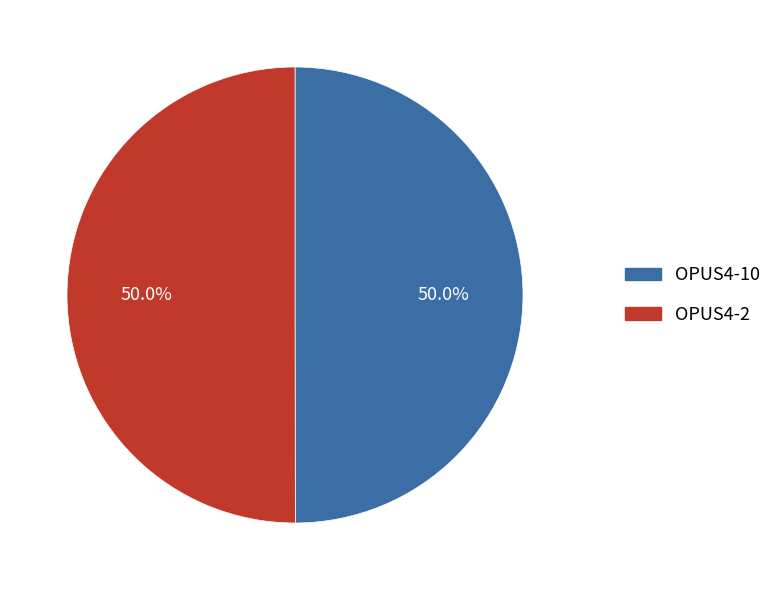

What is the ratio of the value at OPUS4-10 to the value at OPUS4-2?

1.0